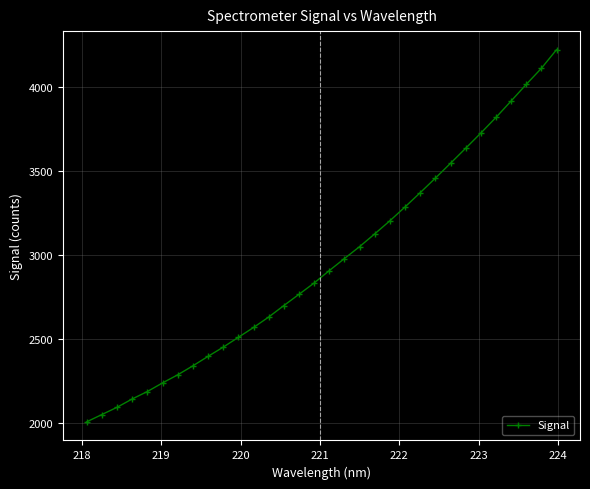

What is the value of the 10th point from the left?

2451.0